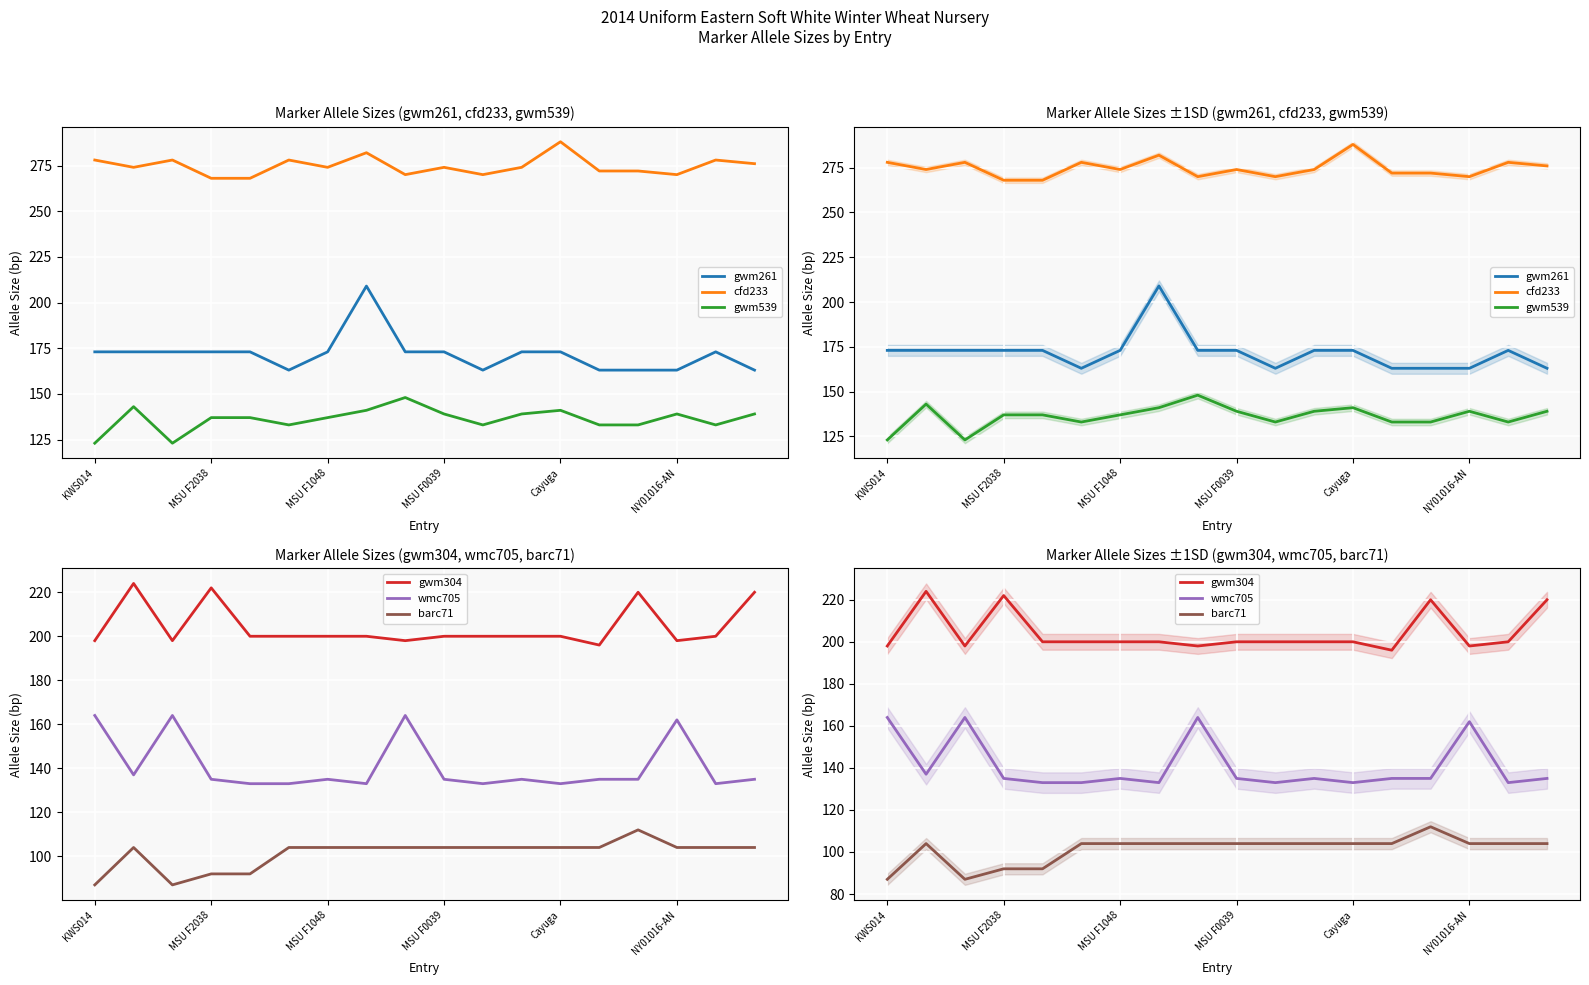

What is the difference between the gwm261 values at 15 and 11?

10